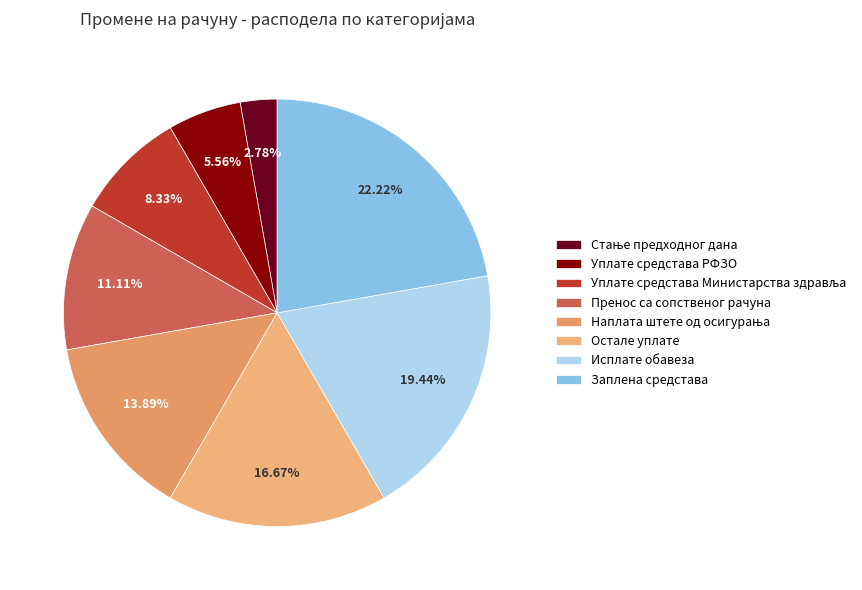

Count the number of slices in the pie.

8